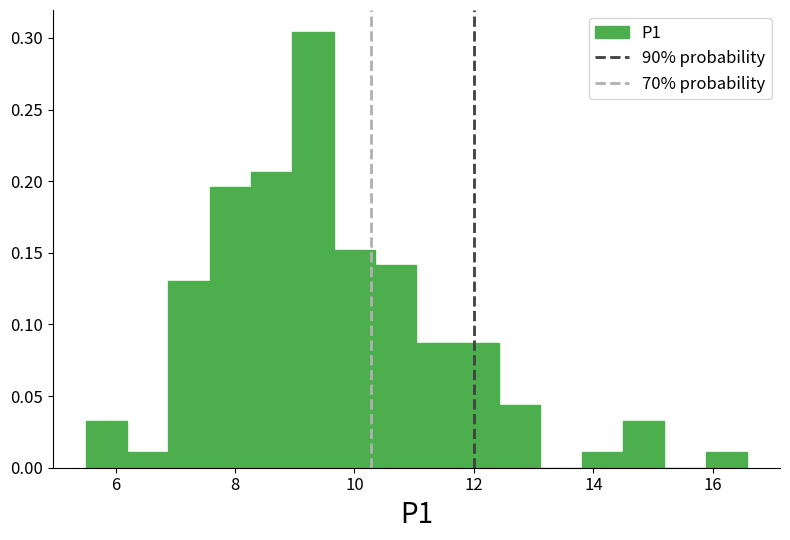

Read against the x-axis, roughly where is the centre of the tallest bar?

9.4